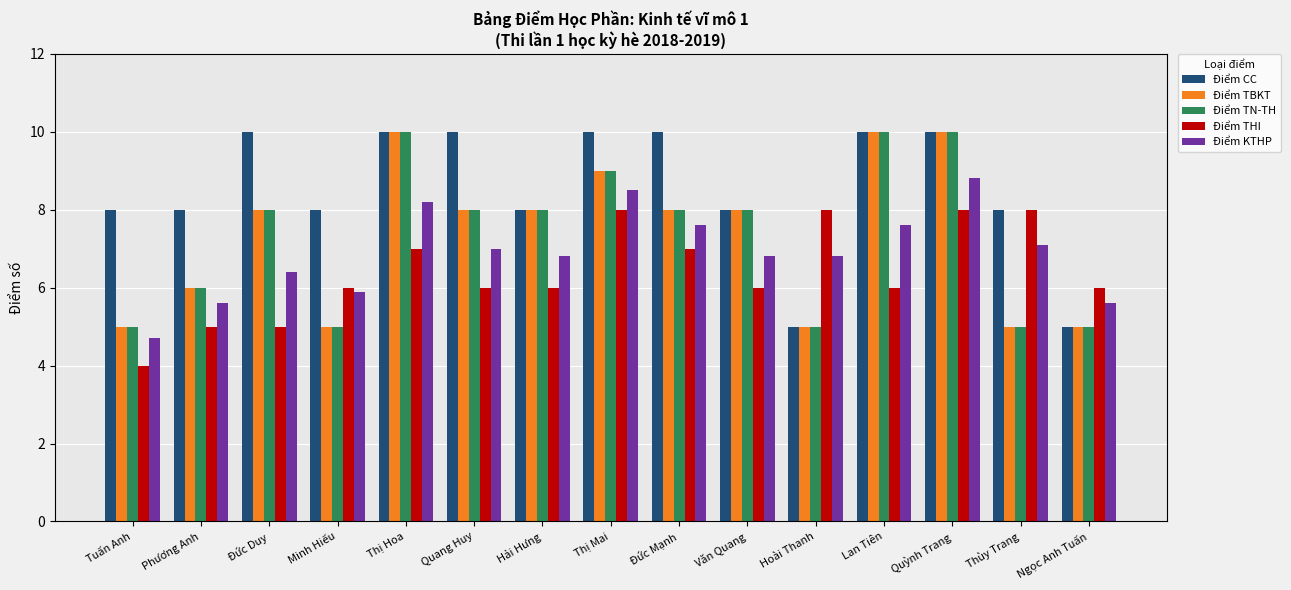

What is the total value across all series at Phương Anh?

30.6